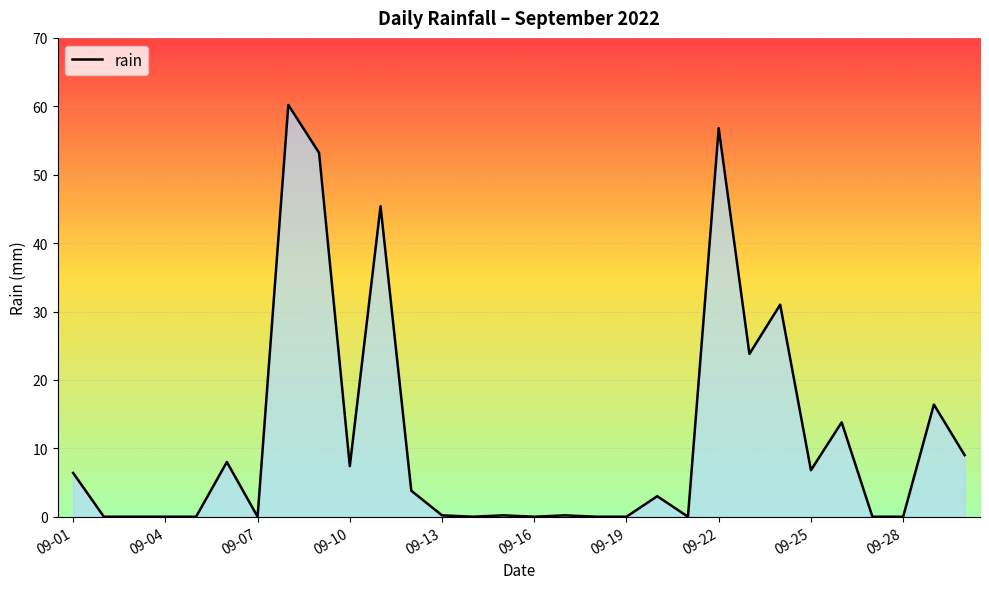

Reading right to left, list all the values displayed in this chart.

9.0	16.4	0.0	0.0	13.8	6.8	31.0	23.8	56.8	0.0	3.0	0.0	0.0	0.2	0.0	0.2	0.0	0.2	3.8	45.4	7.4	53.2	60.2	0.0	8.0	0.0	0.0	0.0	0.0	6.4